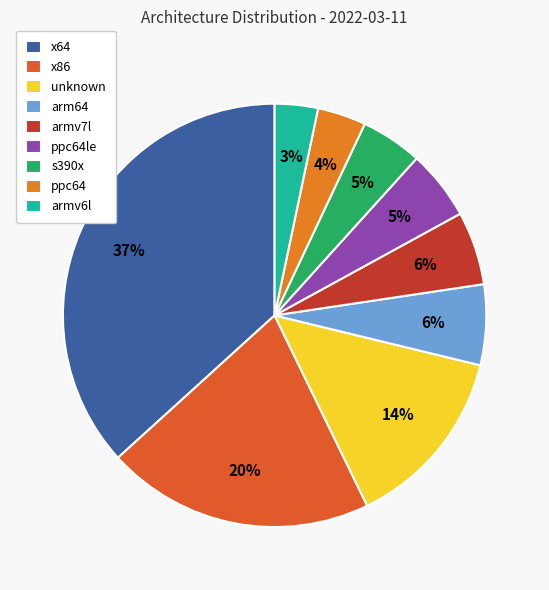

True or false: ppc64le accounts for 5% of the total.

True